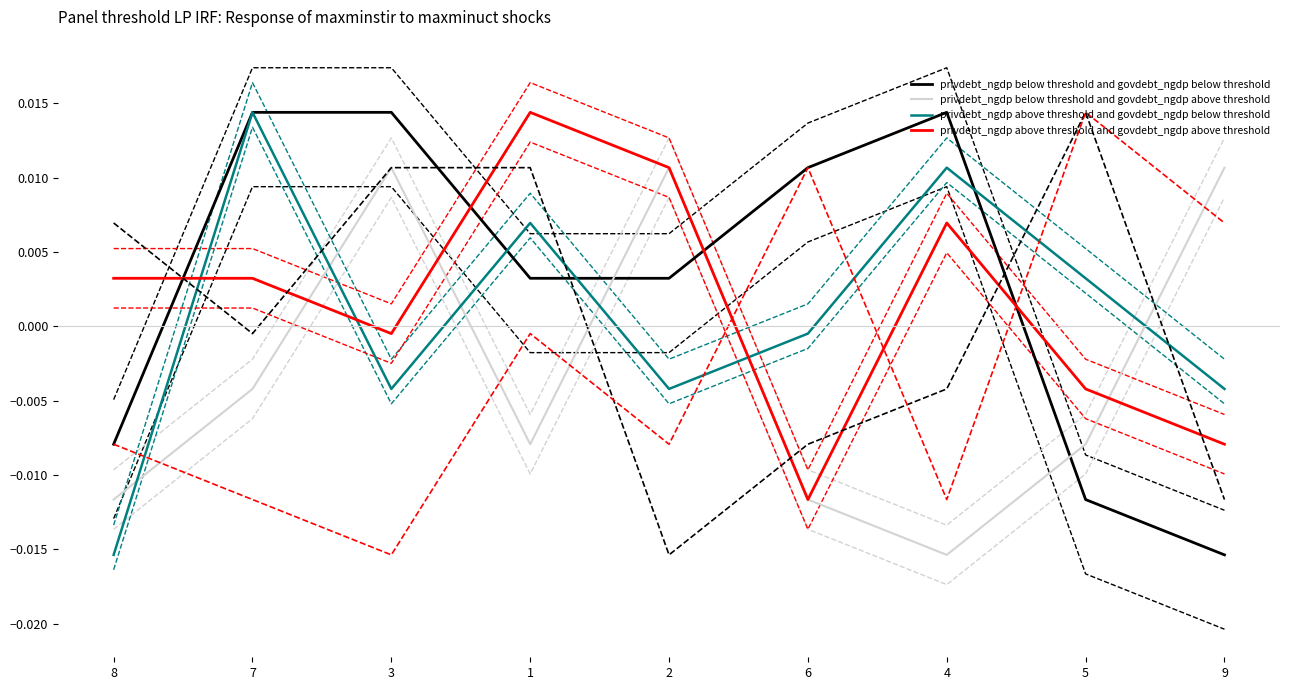

Between 5 and 1, which is larger?

1